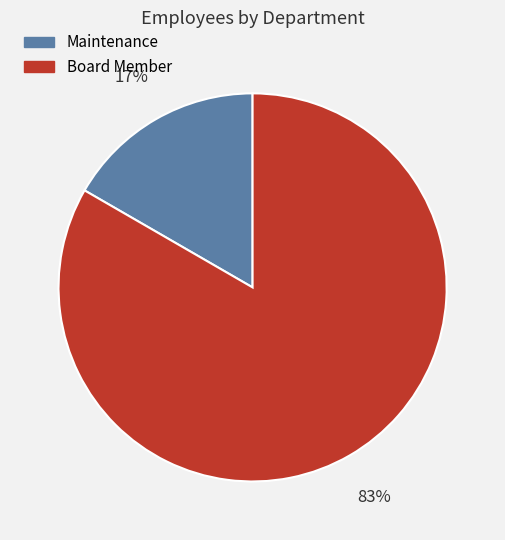

Rank the categories by value from lowest to highest.

Maintenance, Board Member